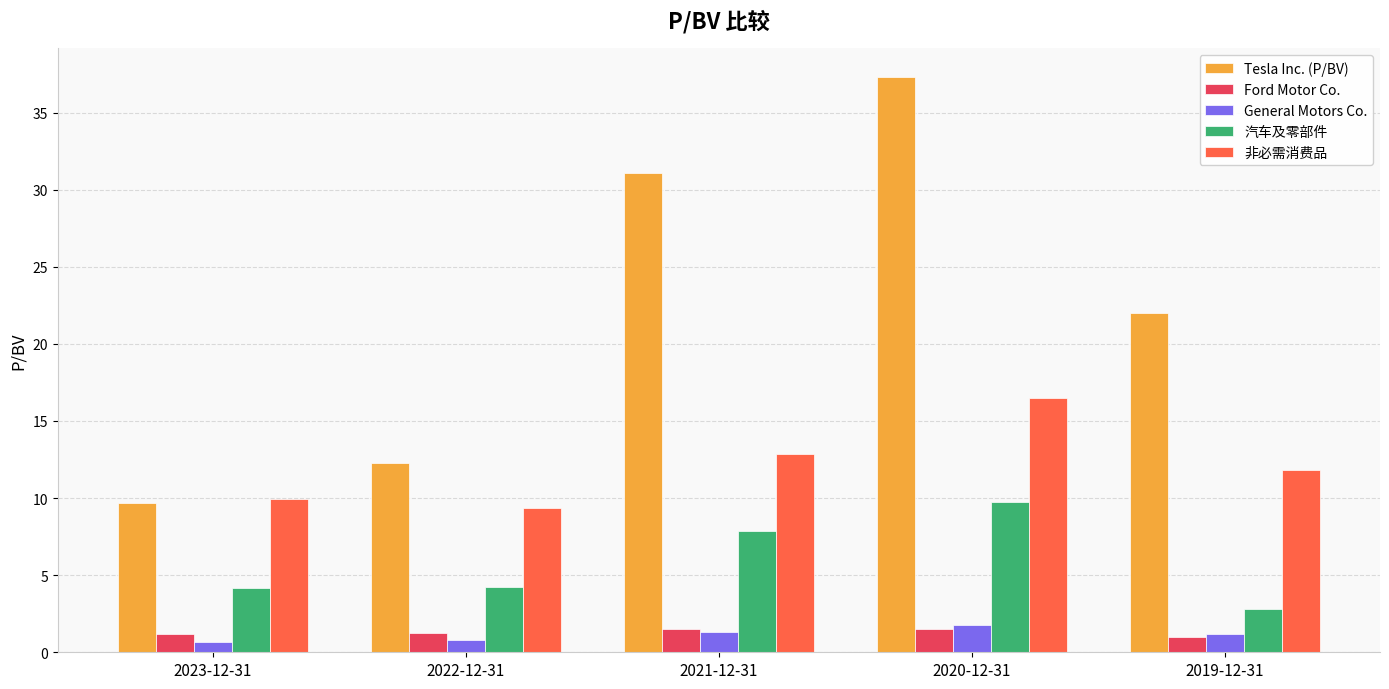

At which category does the chart reach its peak across all series?

2020-12-31